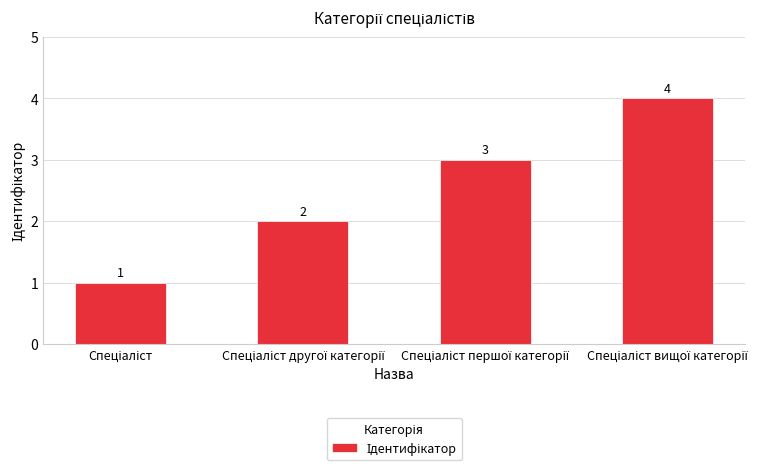

What is the difference between the maximum and minimum values?

3